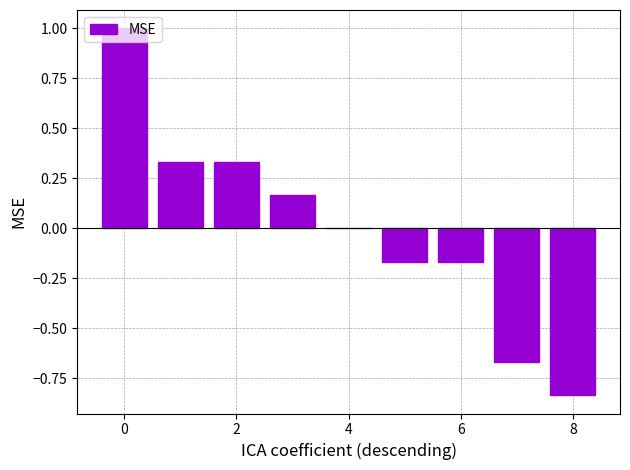

What is the greatest value displayed?

1.0